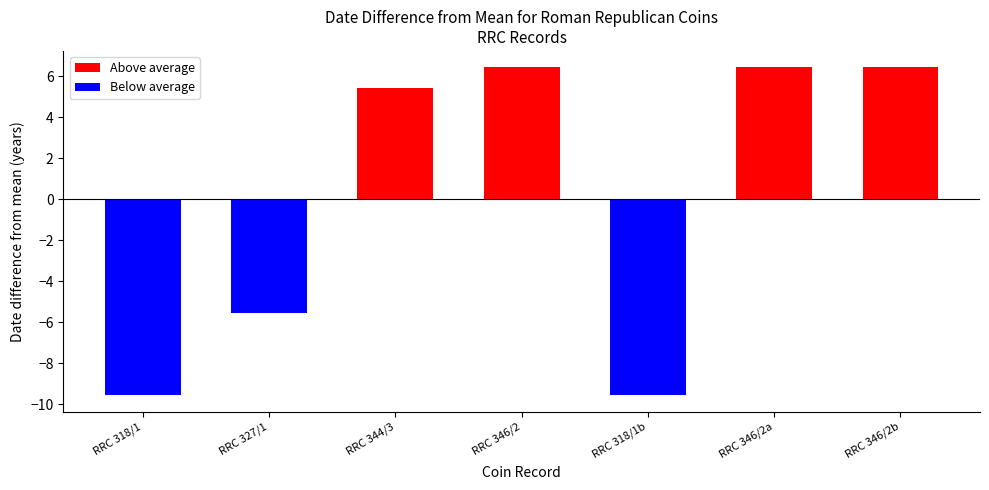

True or false: the data shows -39 at RRC 346/2b.

False